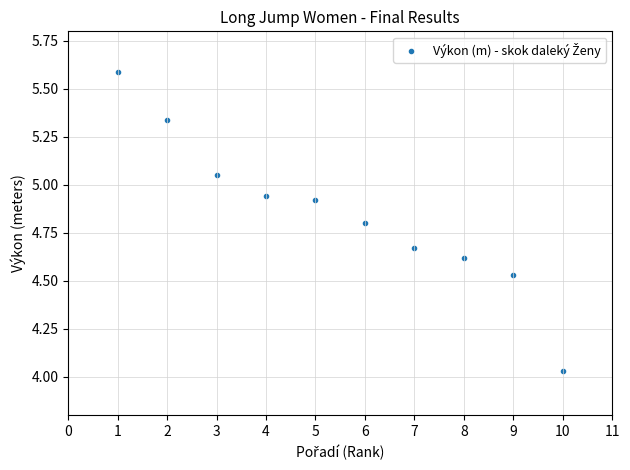

What is the average X value?

5.5